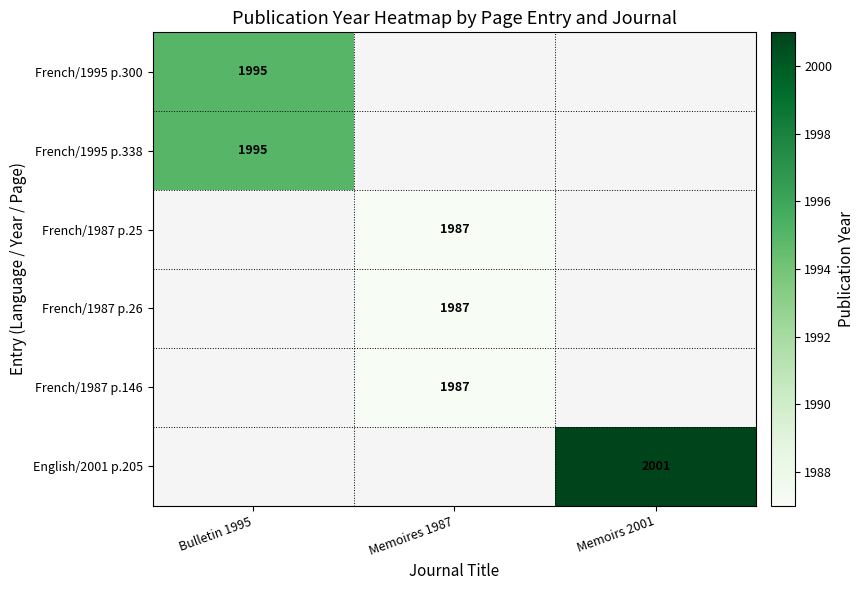

Between Memoires 1987 and Memoirs 2001, which is larger?

Memoirs 2001